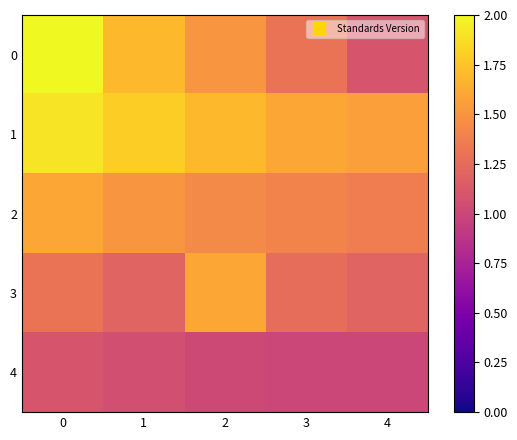

Which series changed the most between 2 and 4?

3